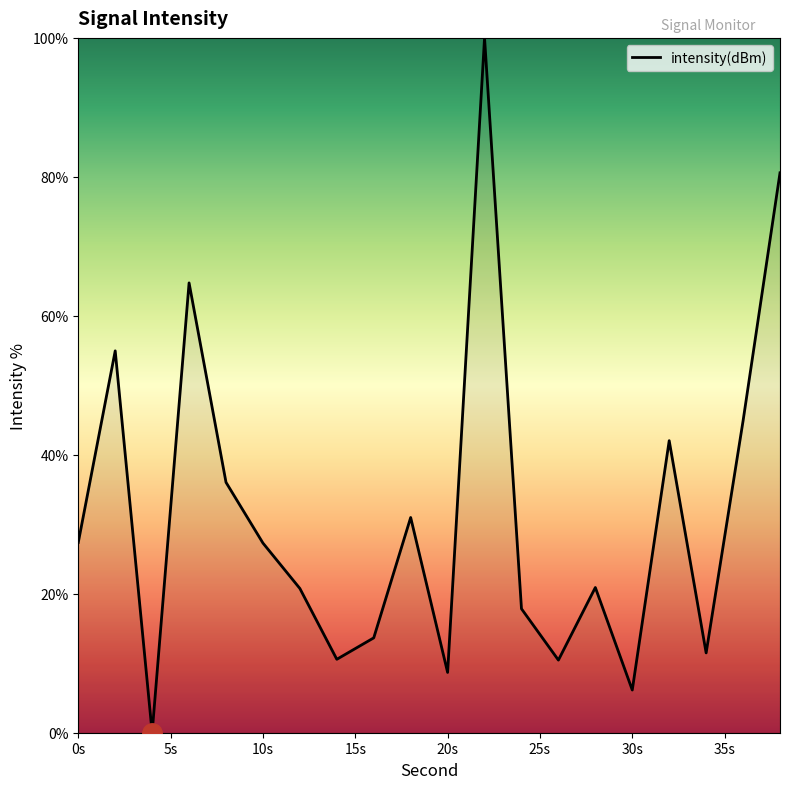

What is the maximum value shown in the chart?

100.0